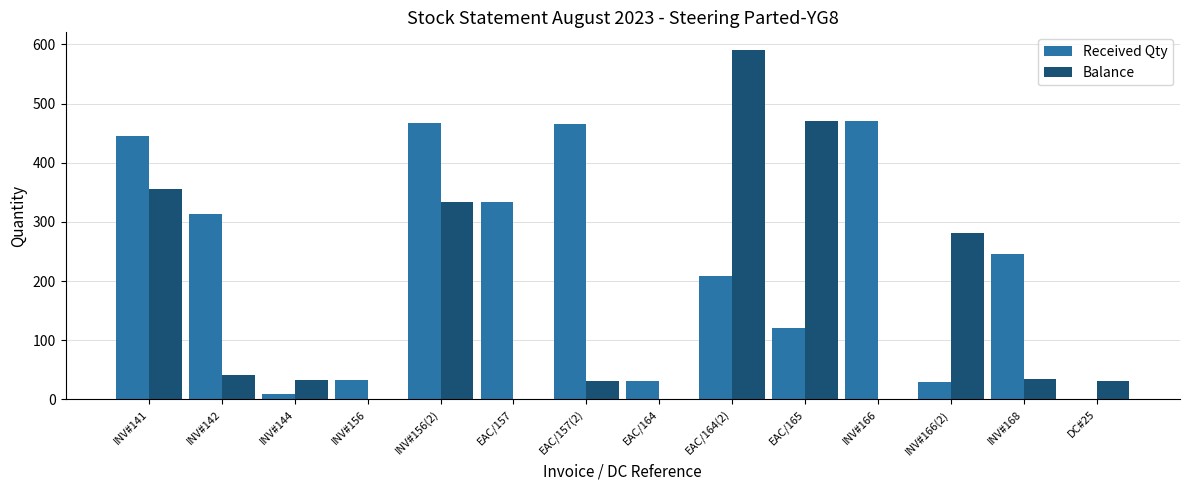

True or false: Received Qty has a value of 679 at INV#141.

False